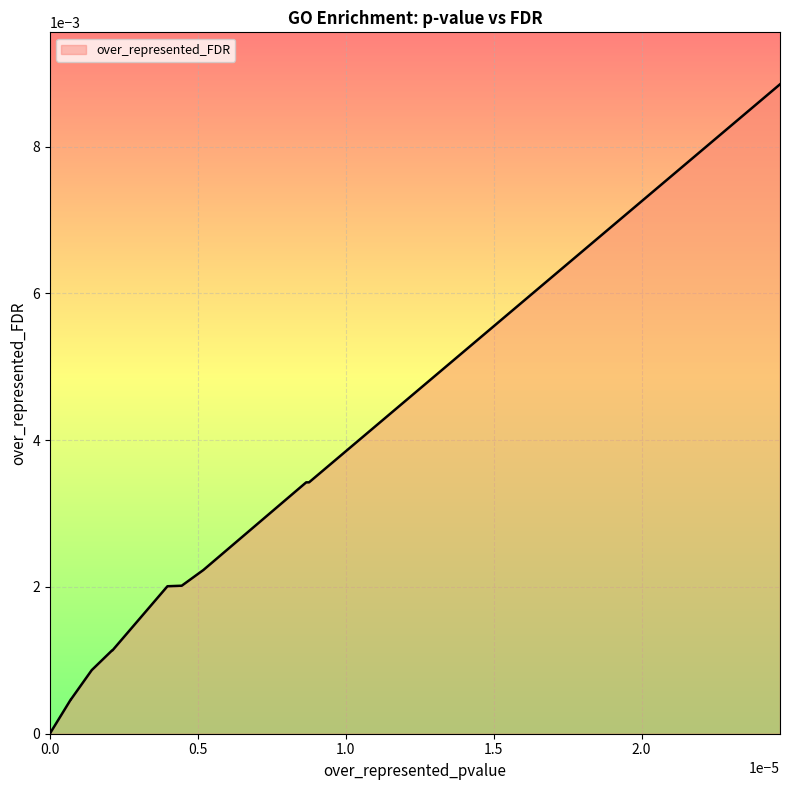

The value at cell projection assembly is 0.0. True or false?

False